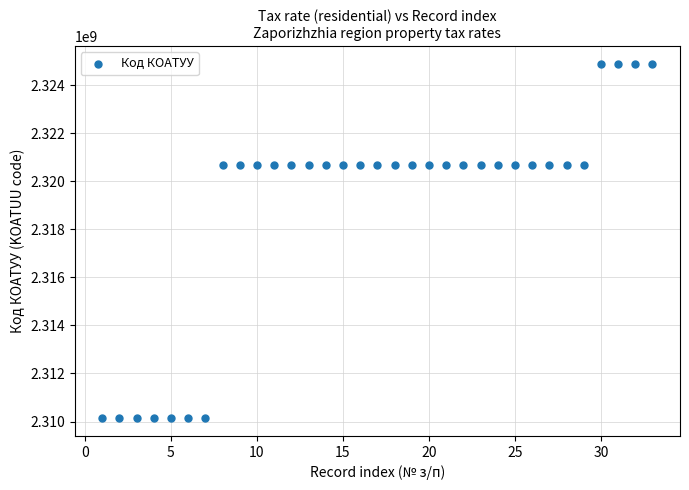

What is the range of X values (max minus min)?

32